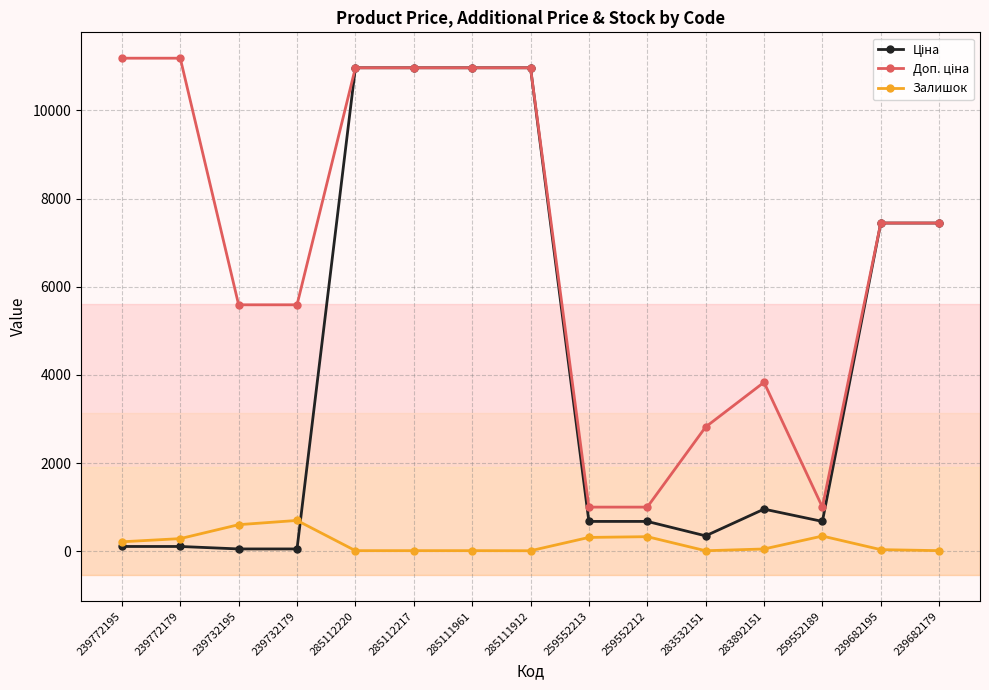

True or false: Залишок has a value of 15.0 at 283532151.

True